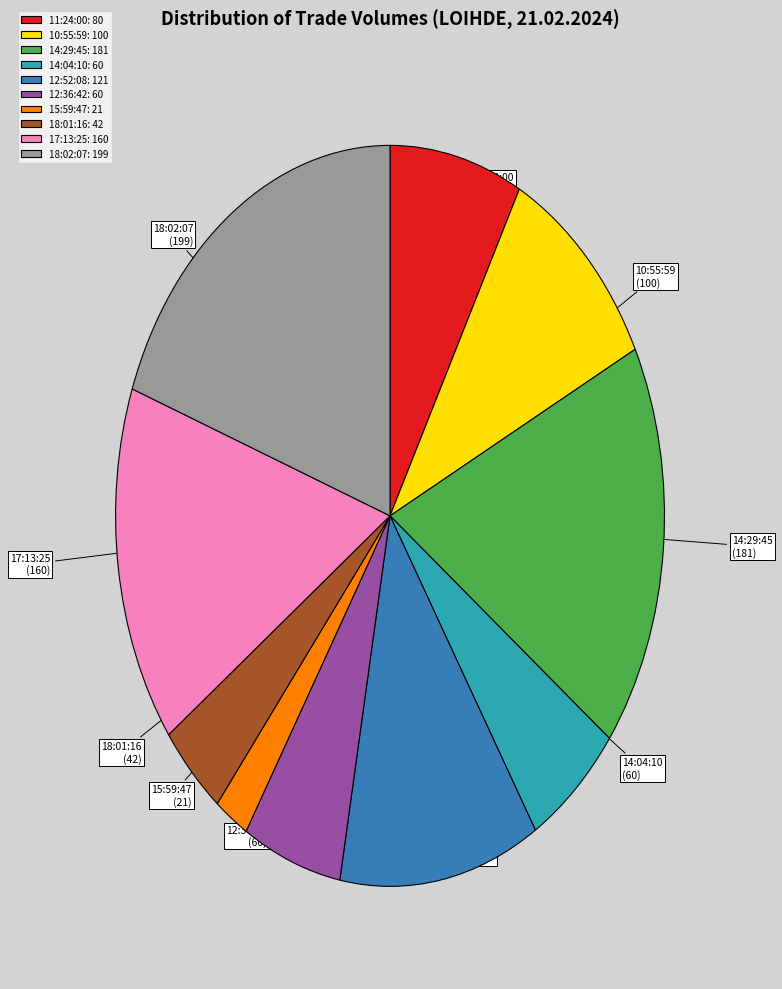

Approximately how many times larger is the value at 17:13:25 compared to 11:24:00?

2.0